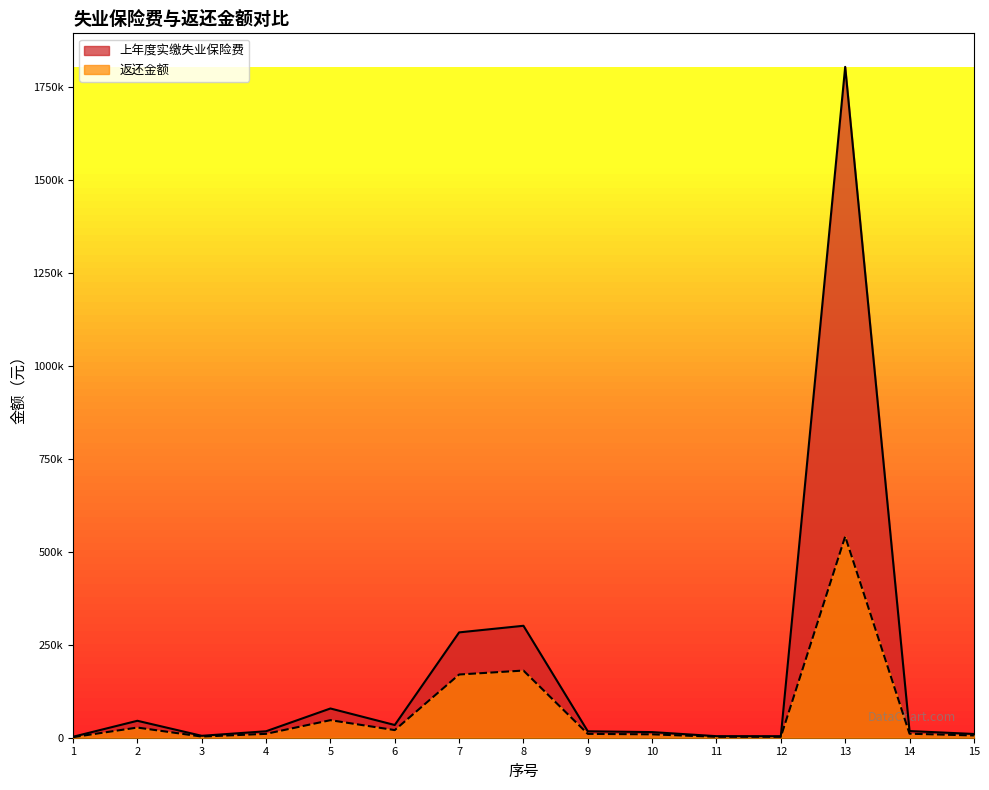

Does the chart have visible grid lines?

No